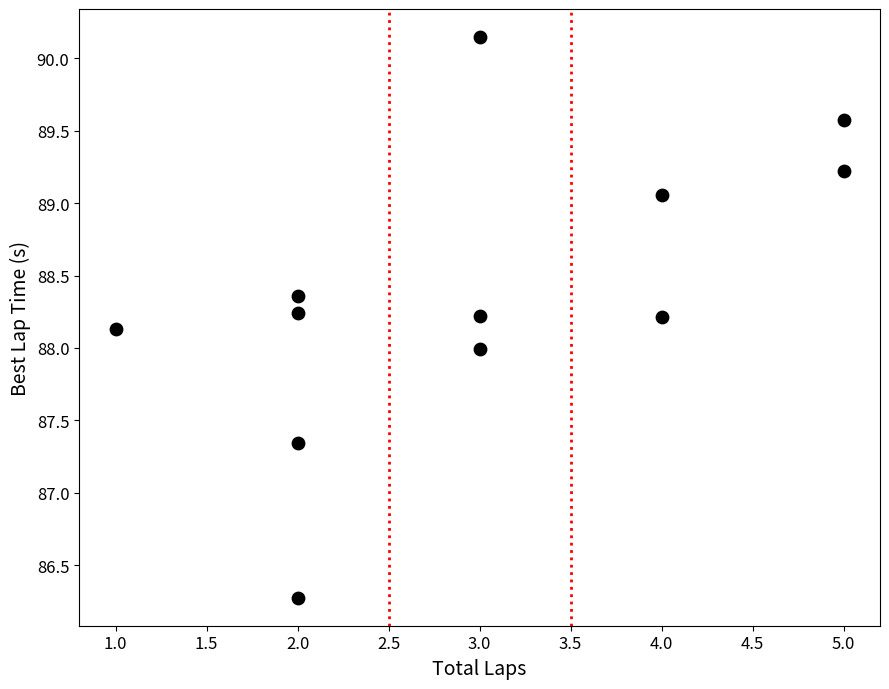

What is the range of X values (max minus min)?

4.0